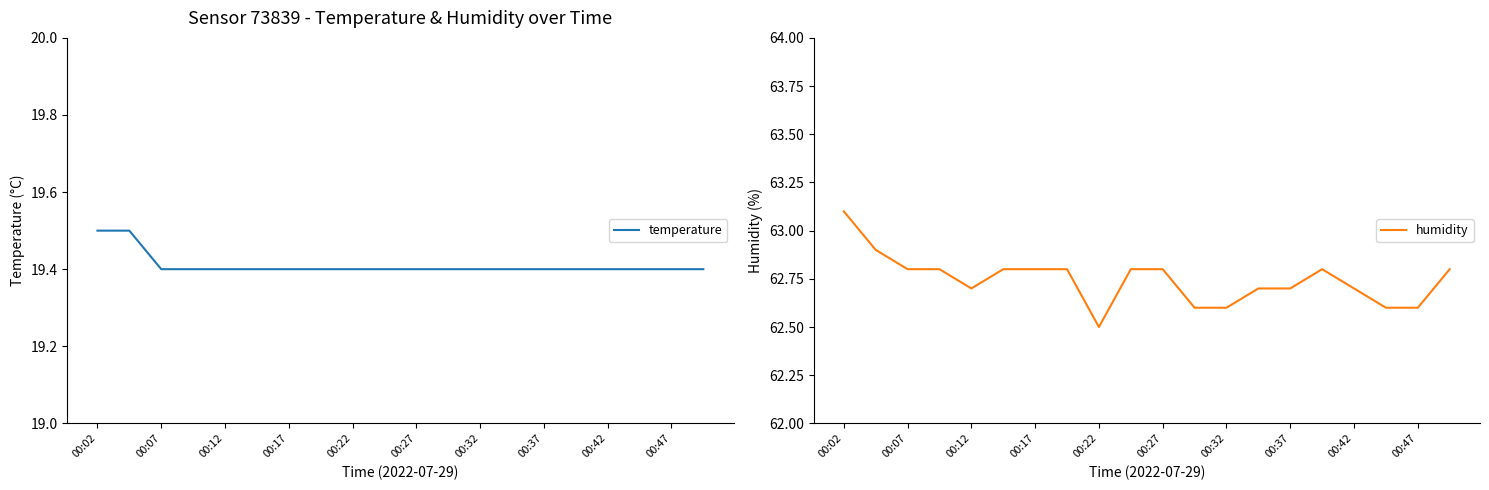

True or false: humidity and temperature intersect in this chart.

False